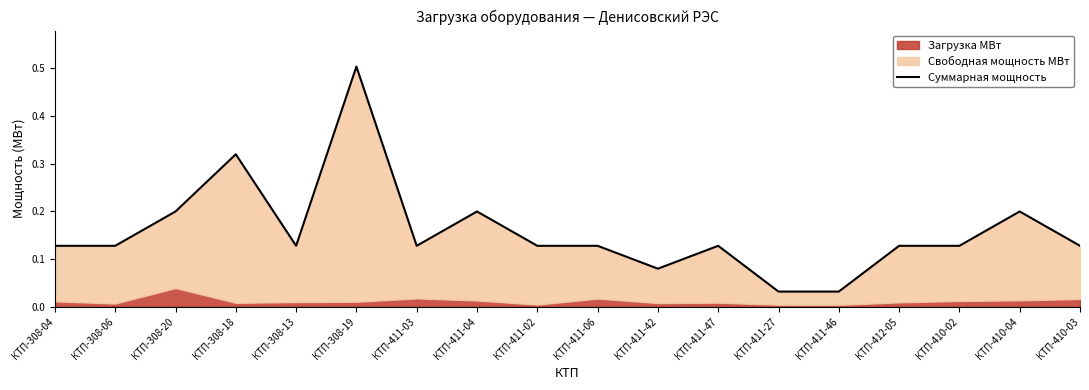

What is the label of the 1st point from the left?

КТП-308-04